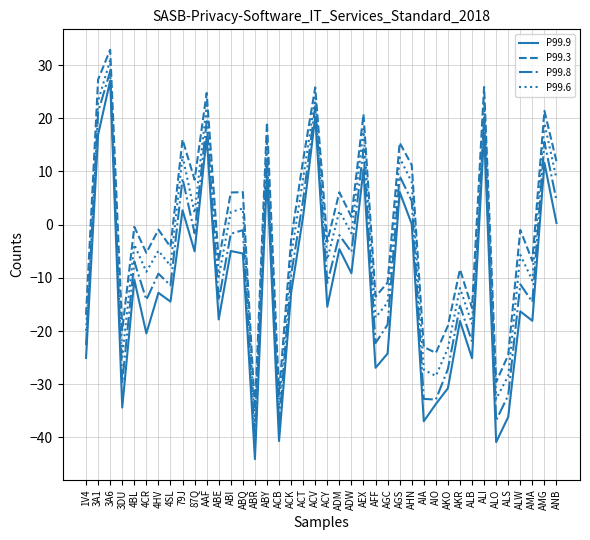

How many lines are shown in the chart?

4